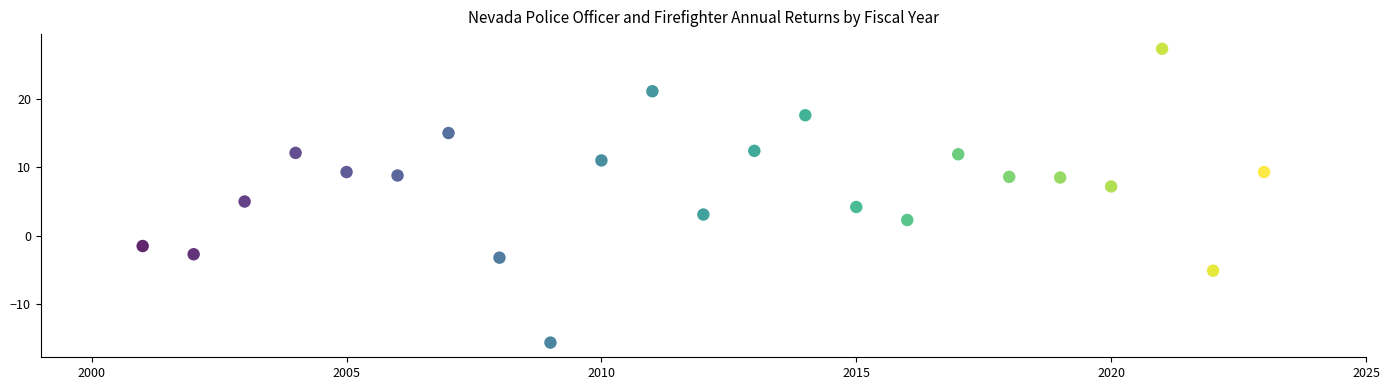

What is the range of X values (max minus min)?

22.0